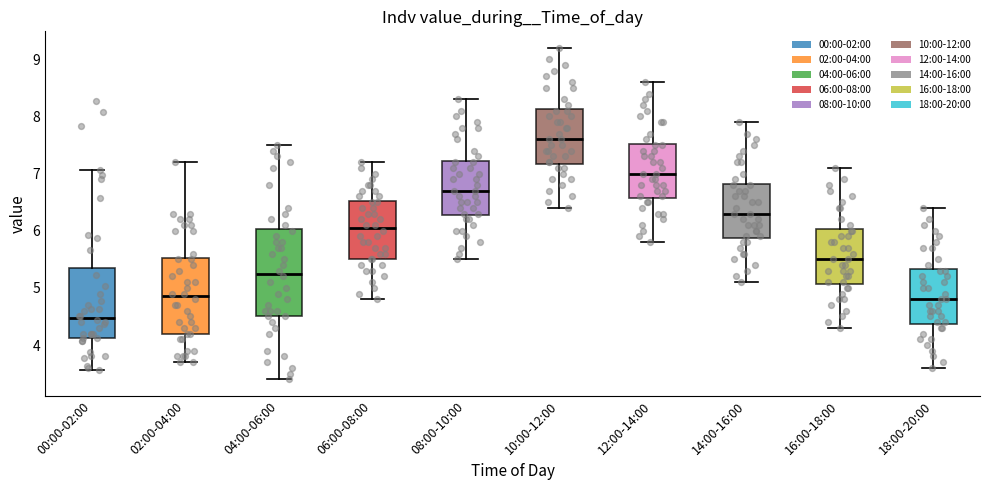

Reading left to right, read every box against the y-axis: the position of its median line, the range the box covers, and the ends of its whiskers. The values are not printed on the chart, so give them approximately, as read against the axis.

00:00-02:00: median 4.5, box 4.1 to 5.3, whiskers 3.6 to 7.1
02:00-04:00: median 4.9, box 4.2 to 5.5, whiskers 3.7 to 7.2
04:00-06:00: median 5.3, box 4.5 to 6.0, whiskers 3.4 to 7.5
06:00-08:00: median 6.1, box 5.5 to 6.5, whiskers 4.8 to 7.2
08:00-10:00: median 6.7, box 6.3 to 7.2, whiskers 5.5 to 8.3
10:00-12:00: median 7.6, box 7.2 to 8.1, whiskers 6.4 to 9.2
12:00-14:00: median 7.0, box 6.6 to 7.5, whiskers 5.8 to 8.6
14:00-16:00: median 6.3, box 5.9 to 6.8, whiskers 5.1 to 7.9
16:00-18:00: median 5.5, box 5.1 to 6.0, whiskers 4.3 to 7.1
18:00-20:00: median 4.8, box 4.4 to 5.3, whiskers 3.6 to 6.4